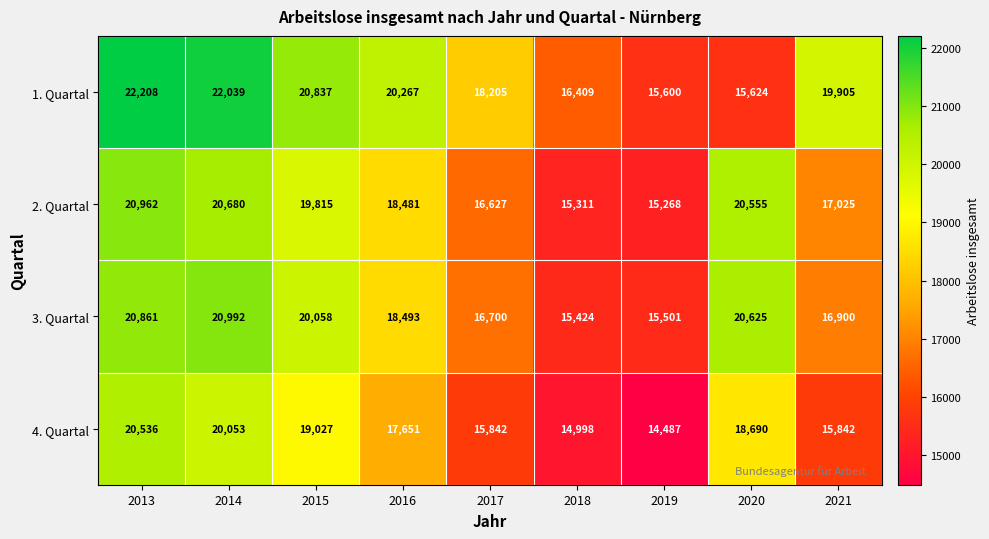

Which series has the widest spread of values?

1. Quartal